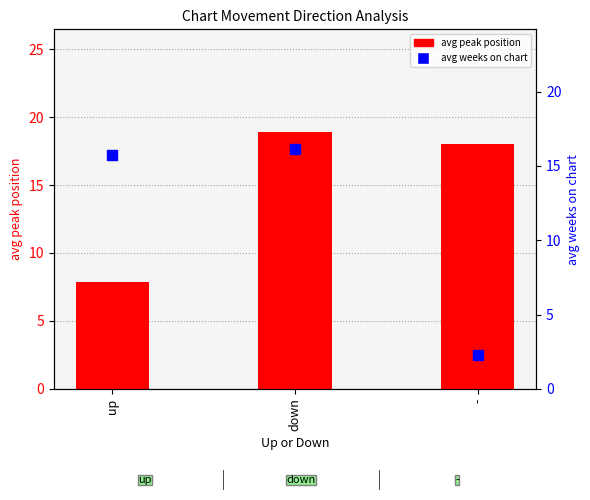

Which series contains the highest Y value?

avg peak position